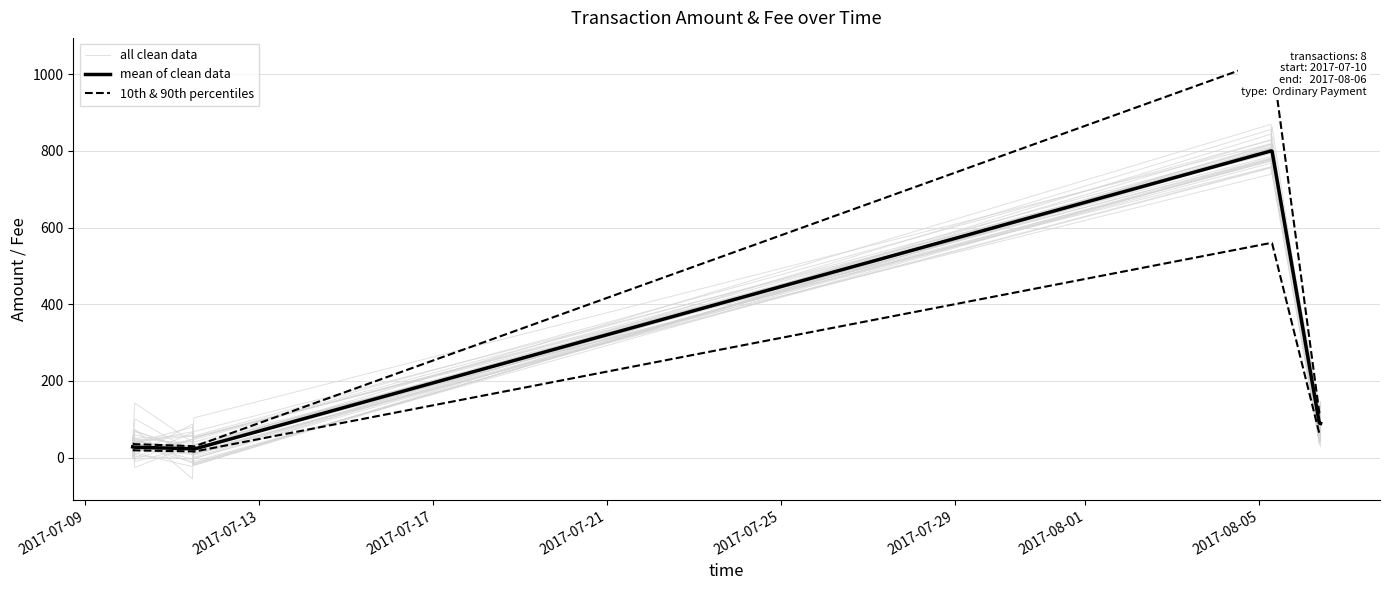

How many intersections are there between all clean data and mean of clean data?

4